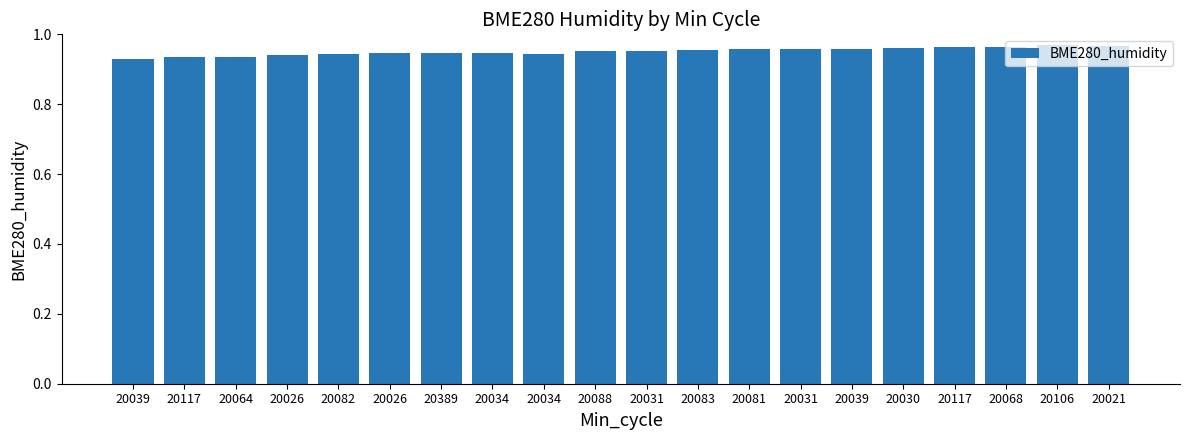

Reading left to right, extract all data points from this chart.

20039=0.9	20117=0.9	20064=0.9	20026=0.9	20082=0.9	20026=0.9	20389=0.9	20034=0.9	20034=0.9	20088=1.0	20031=1.0	20083=1.0	20081=1.0	20031=1.0	20039=1.0	20030=1.0	20117=1.0	20068=1.0	20106=1.0	20021=1.0